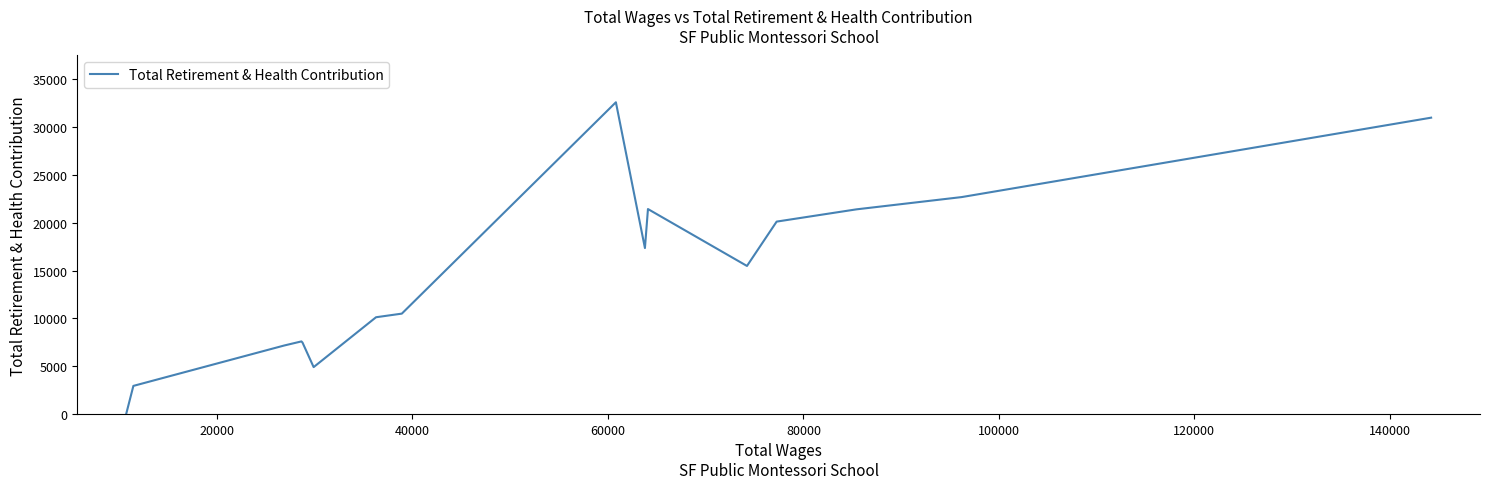

How many points are lower than both their immediate neighbors (excluding endpoints)?

3